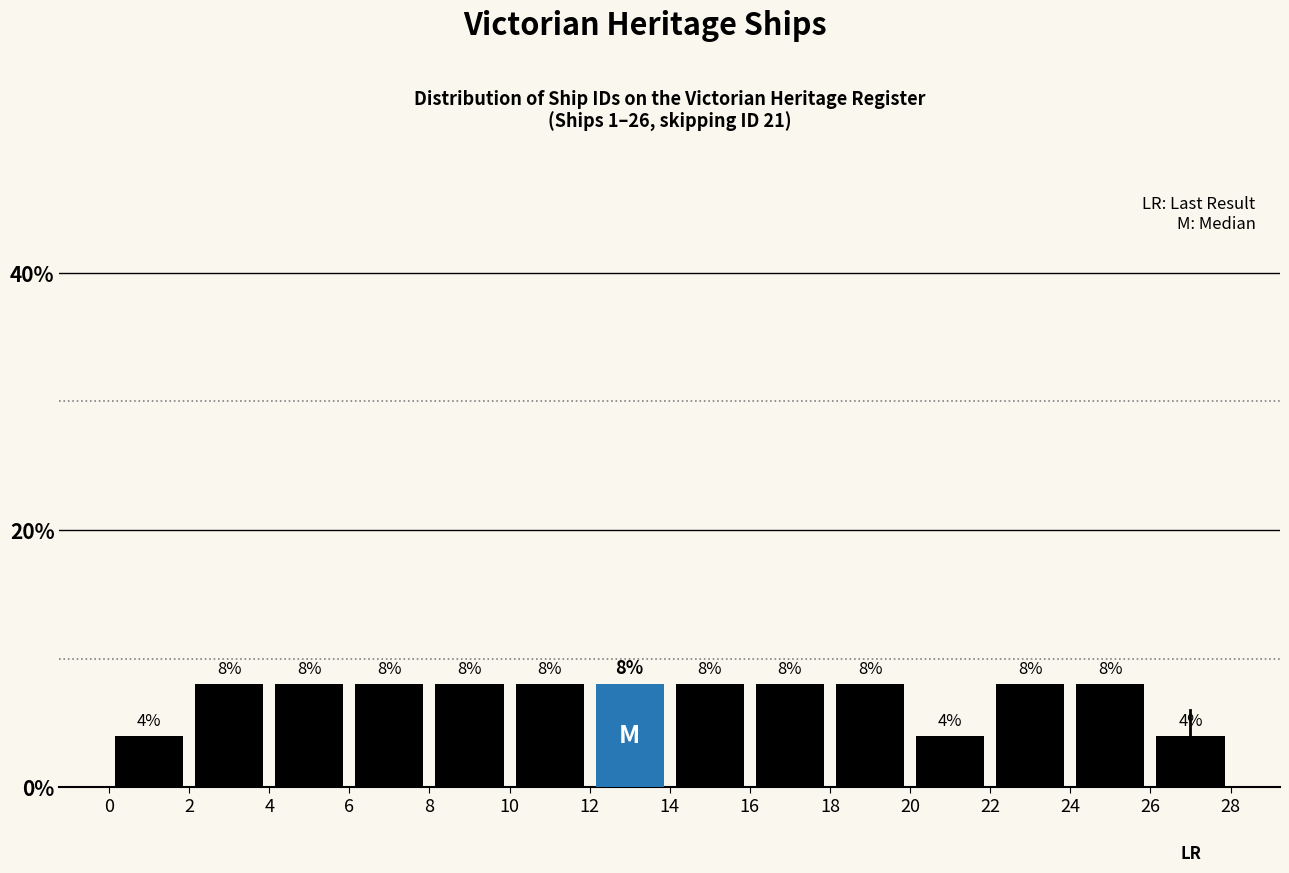

Reading left to right, transcribe this chart: for each bar, give the range it covers on the x-axis and its height.

0 to 2: 4
2 to 4: 8
4 to 6: 8
6 to 8: 8
8 to 10: 8
10 to 12: 8
12 to 14: 8
14 to 16: 8
16 to 18: 8
18 to 20: 8
20 to 22: 4
22 to 24: 8
24 to 26: 8
26 to 28: 4